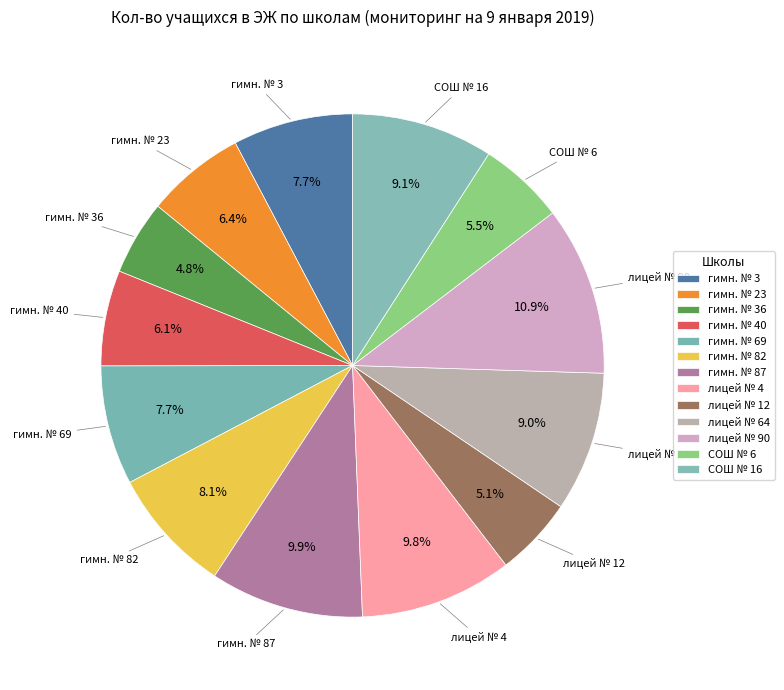

To the nearest percent, what portion does лицей № 64 represent?

9%